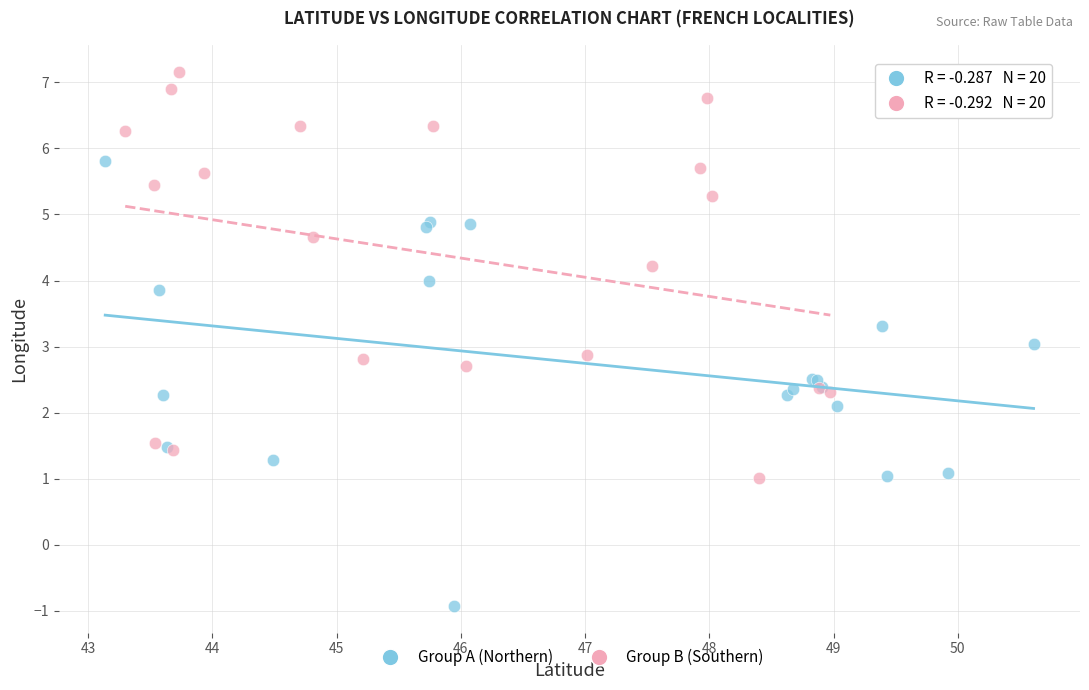

What are all the series names shown in the legend?

Group A (Northern), Group B (Southern)